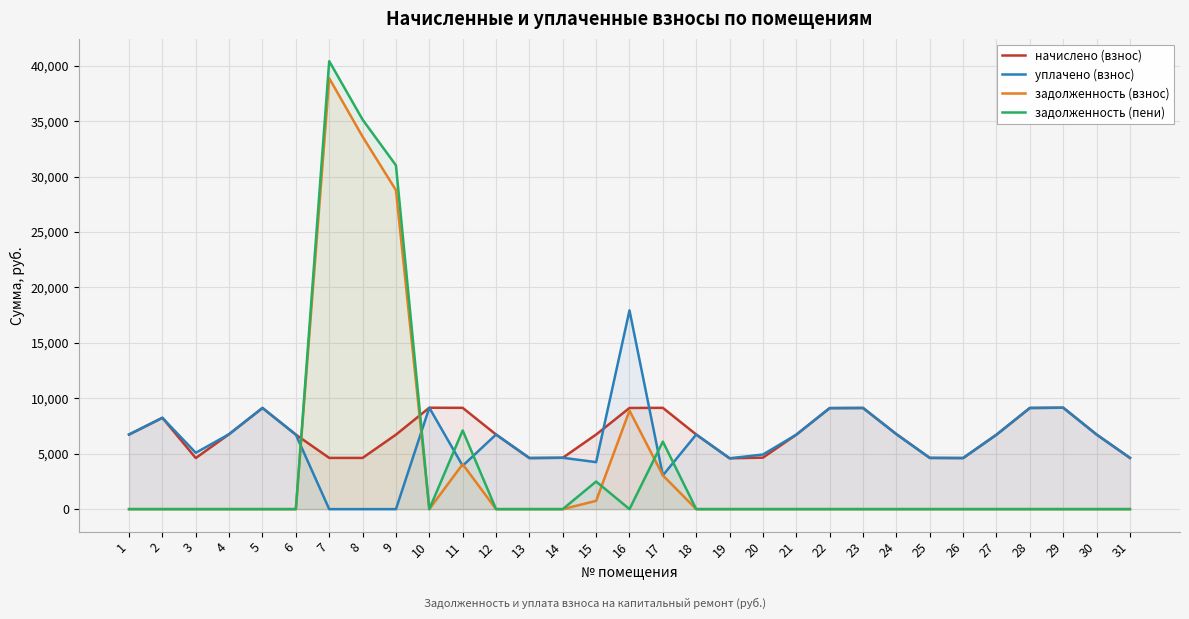

At which category does задолженность (пени) reach its first local peak?

7